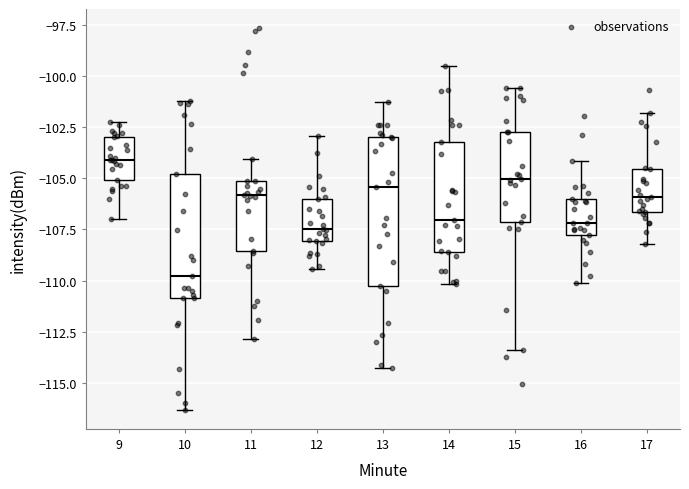

Comparing the boxes themselves (not the whiskers), which one is the tallest?

13